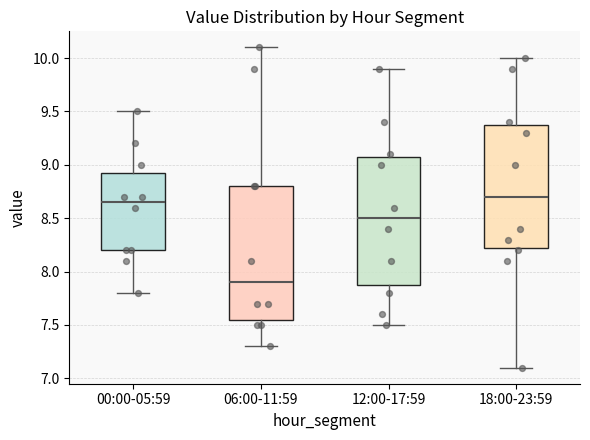

Which box has the highest median line?

18:00-23:59